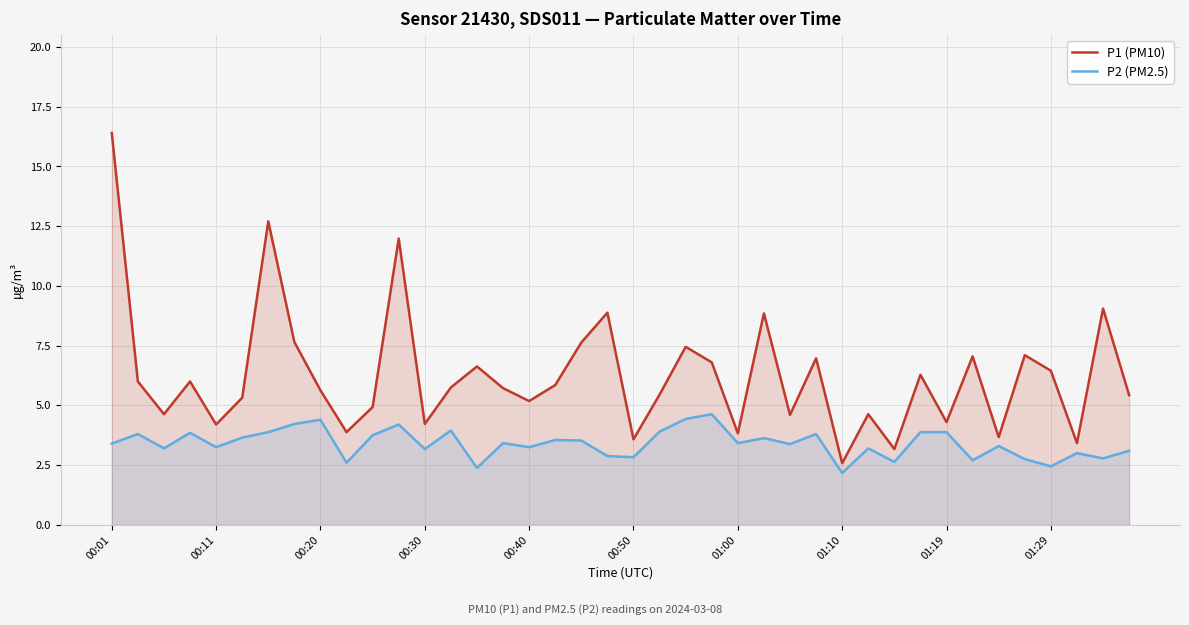

Which series has the widest spread of values?

P1 (PM10)